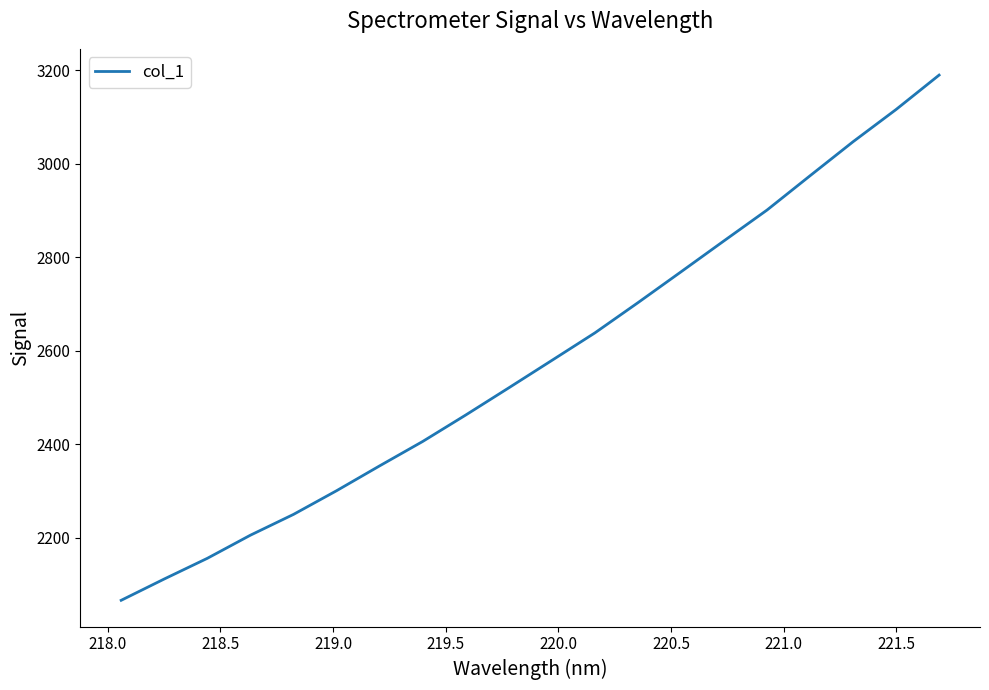

What is the difference between the maximum and minimum values?

1123.3